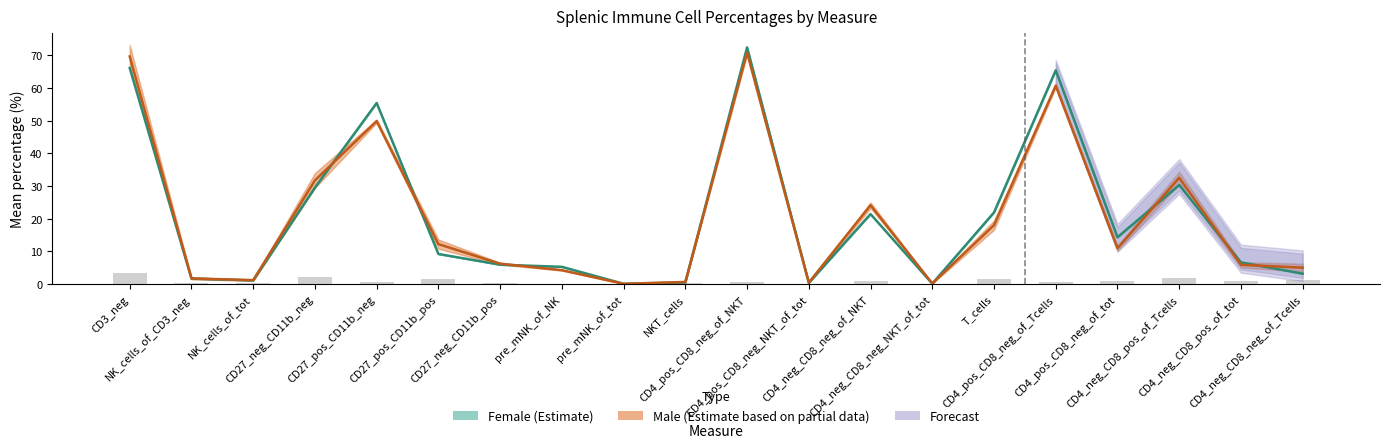

Which series changed the most between pre_mNK_of_NK and CD4_neg_CD8_pos_of_Tcells?

Male (Estimate based on partial data)